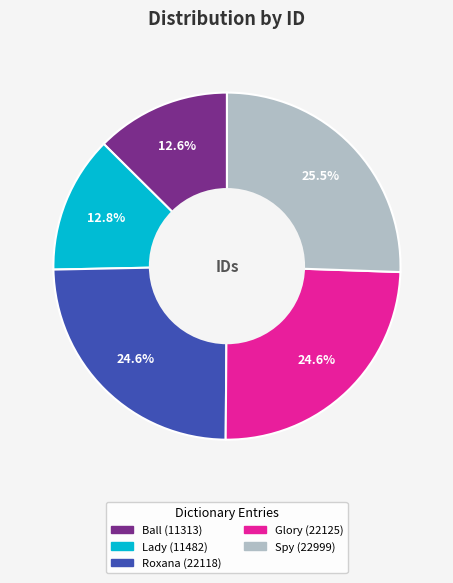

Is there any slice that represents more than half of the pie?

No